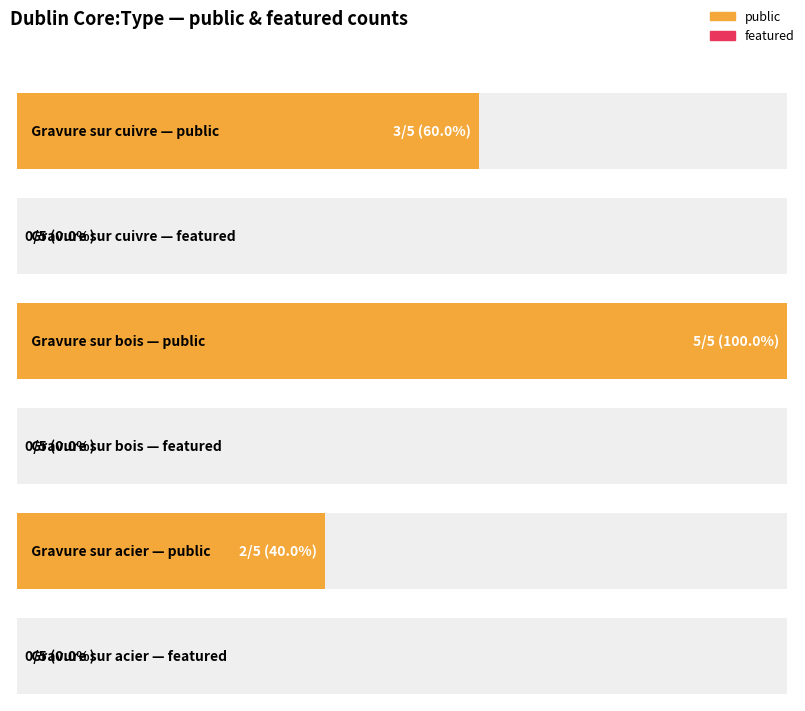

Between Gravure sur bois and Gravure sur acier, which is larger?

Gravure sur bois